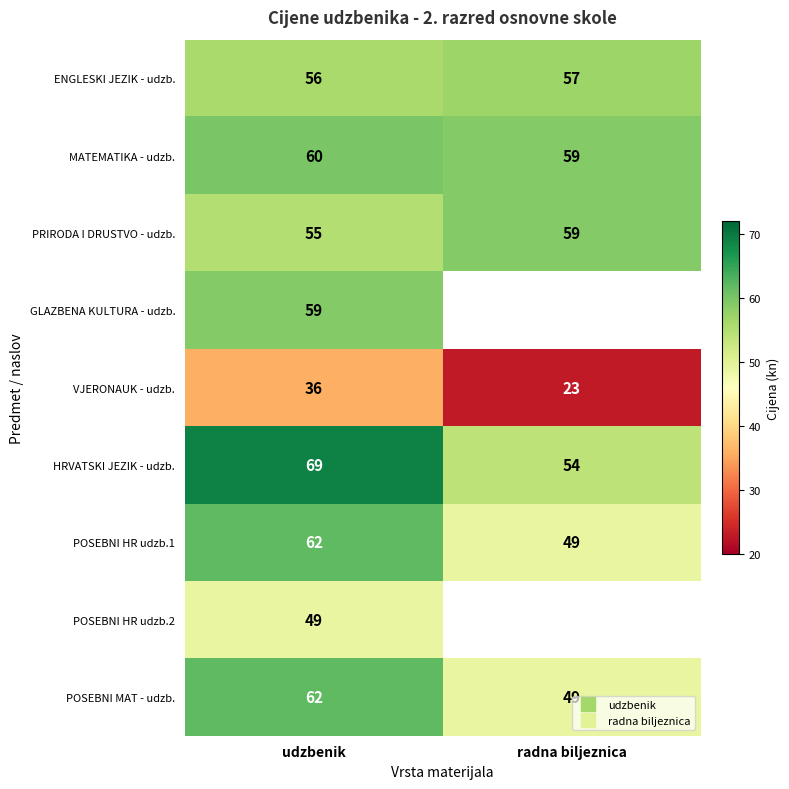

What is the smallest value displayed?

23.0